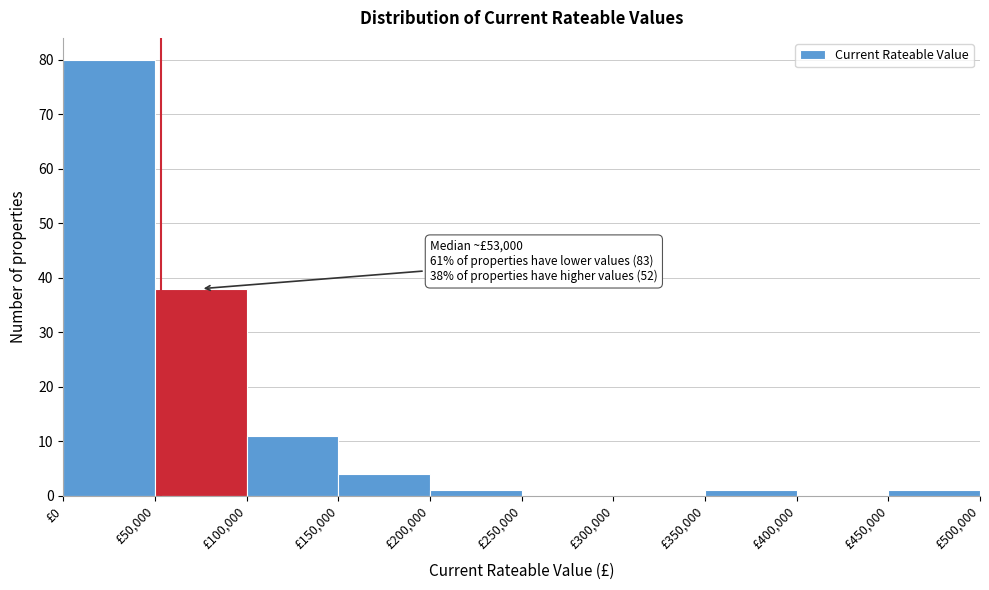

Which range on the x-axis has the tallest bar?

0 to 50000